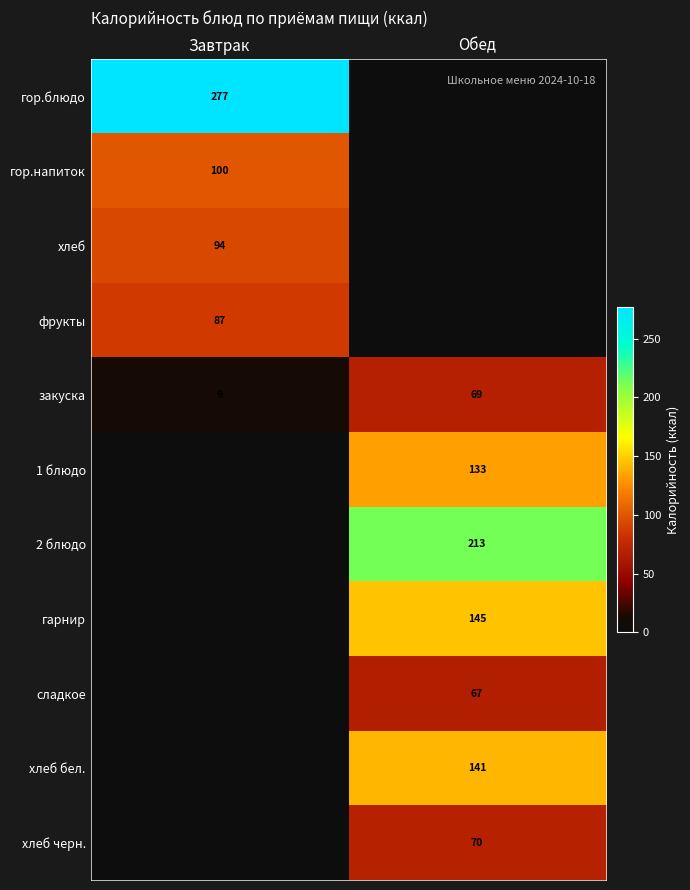

What is the difference between the maximum and minimum values in the закуска series?

60